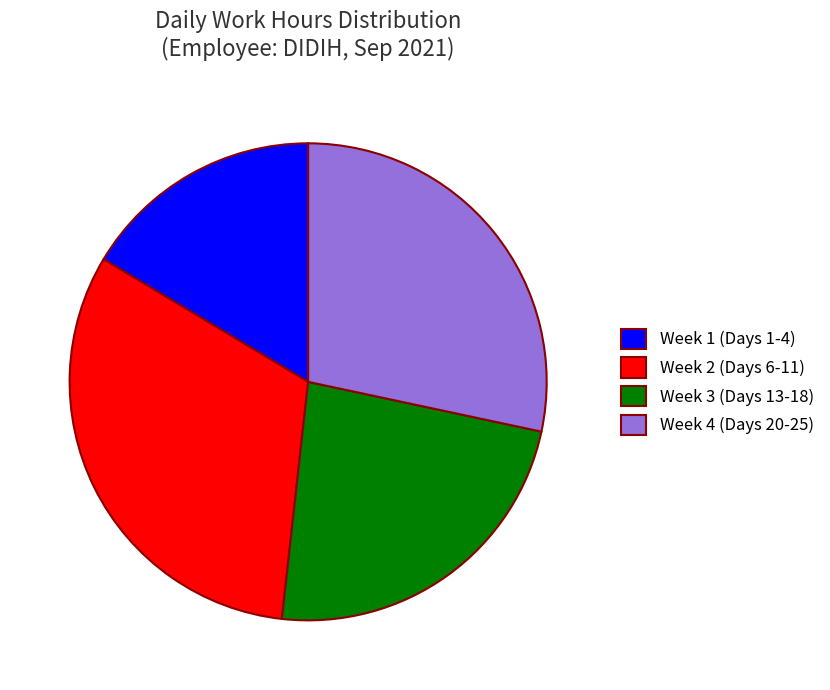

Which category has the smallest portion of the pie?

Week 1 (Days 1-4)